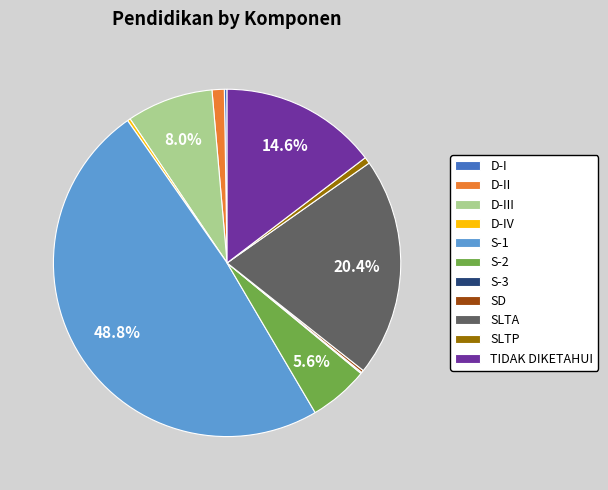

Does S-2 represent more than half of the total?

No